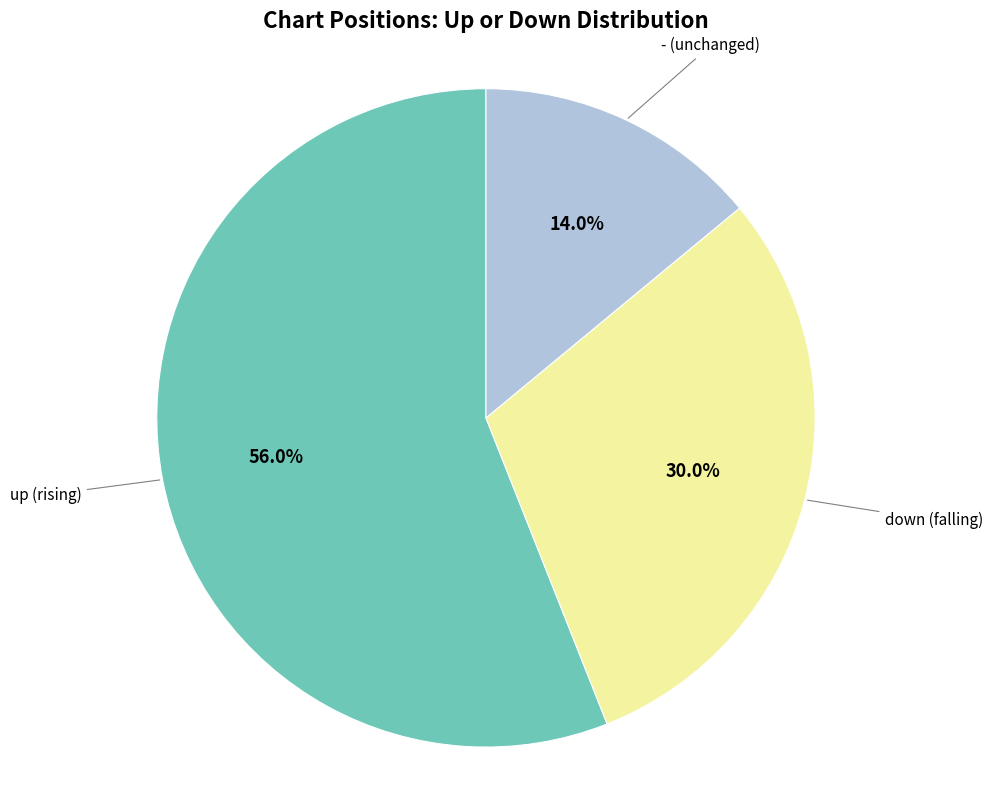

Does any single category account for the majority?

Yes